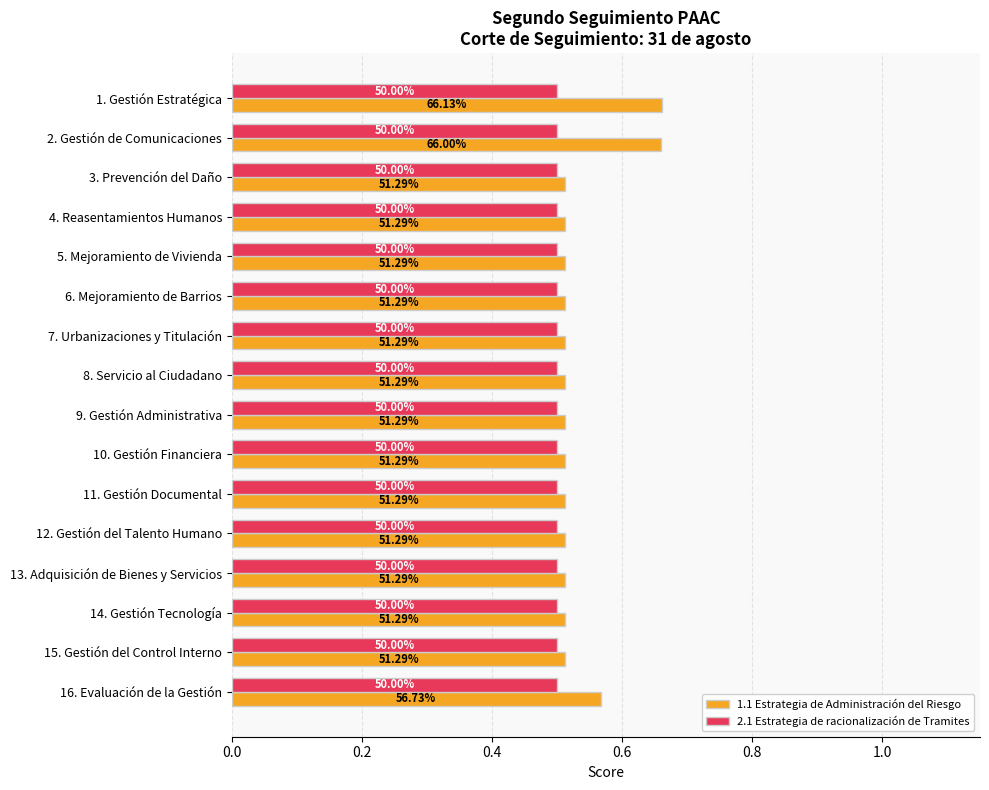

What are all the series names shown in the legend?

1.1 Estrategia de Administración del Riesgo, 2.1 Estrategia de racionalización de Tramites